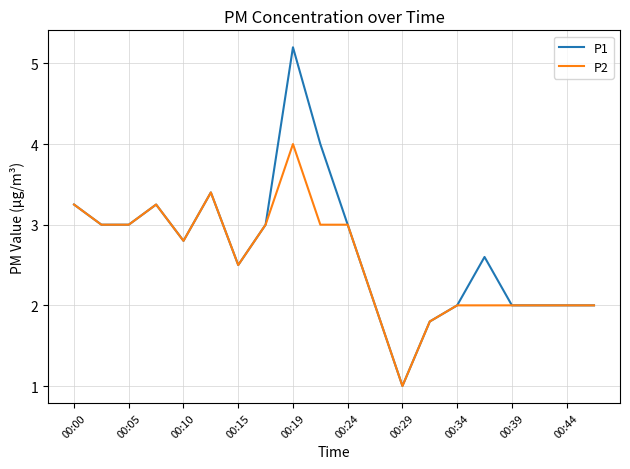

Which series has the widest spread of values?

P1